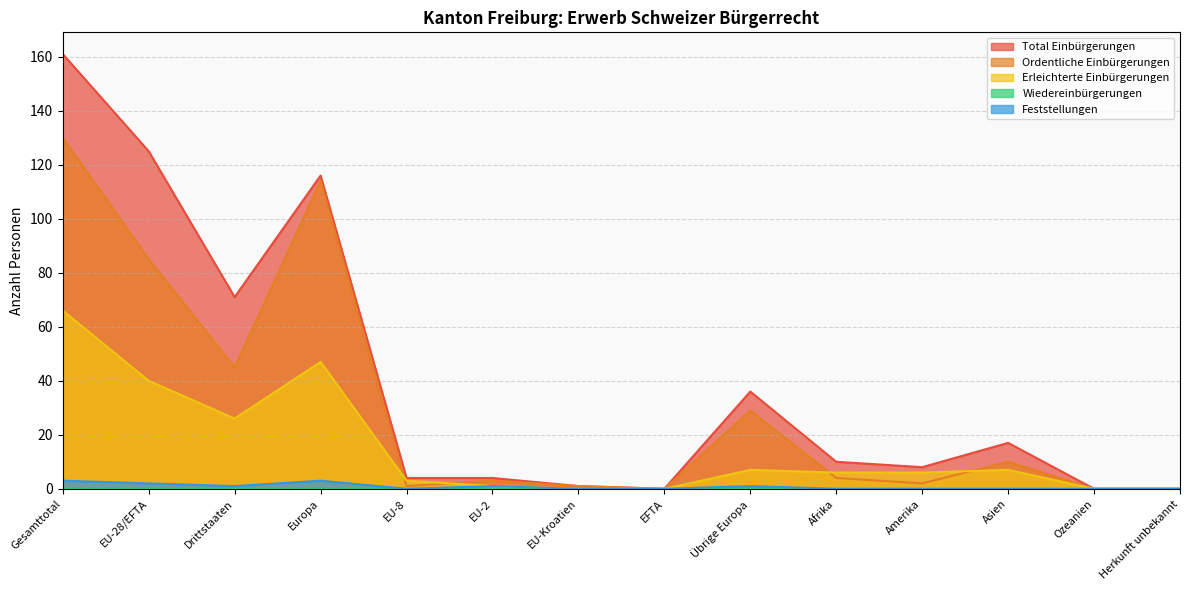

The Feststellungen series shows 0 at Herkunft unbekannt. True or false?

True